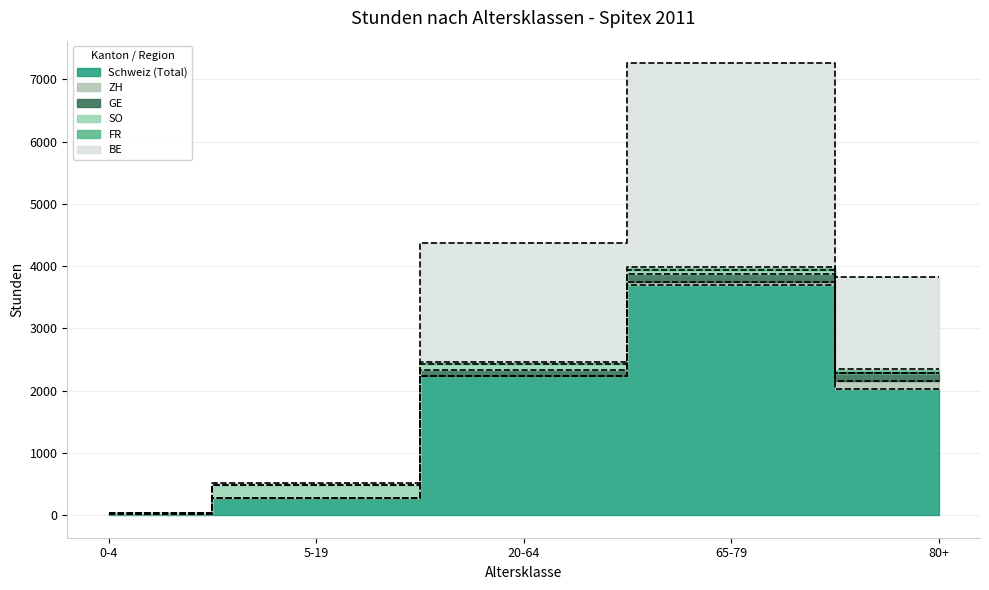

How many values in the BE series exceed 1463?

2